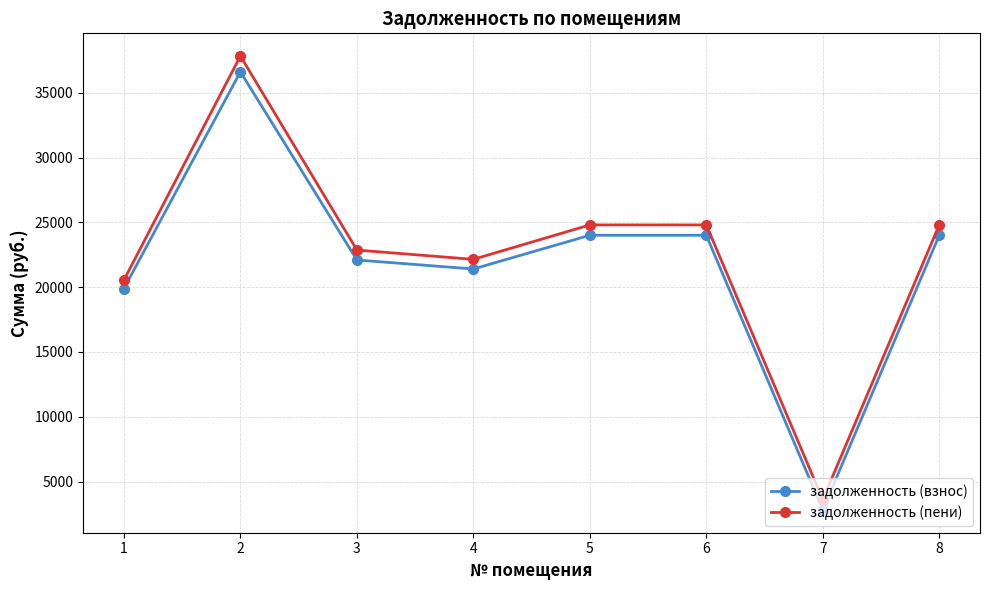

Which series changed the most between 3 and 5?

задолженность (пени)